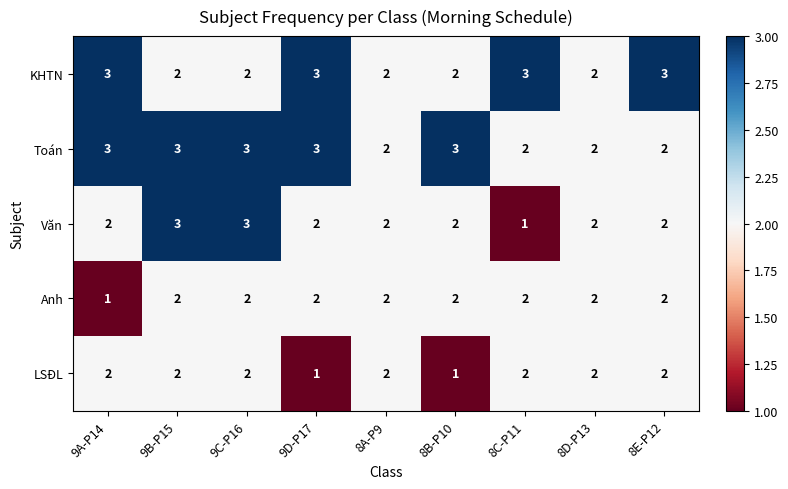

What is the maximum value shown in the chart?

3